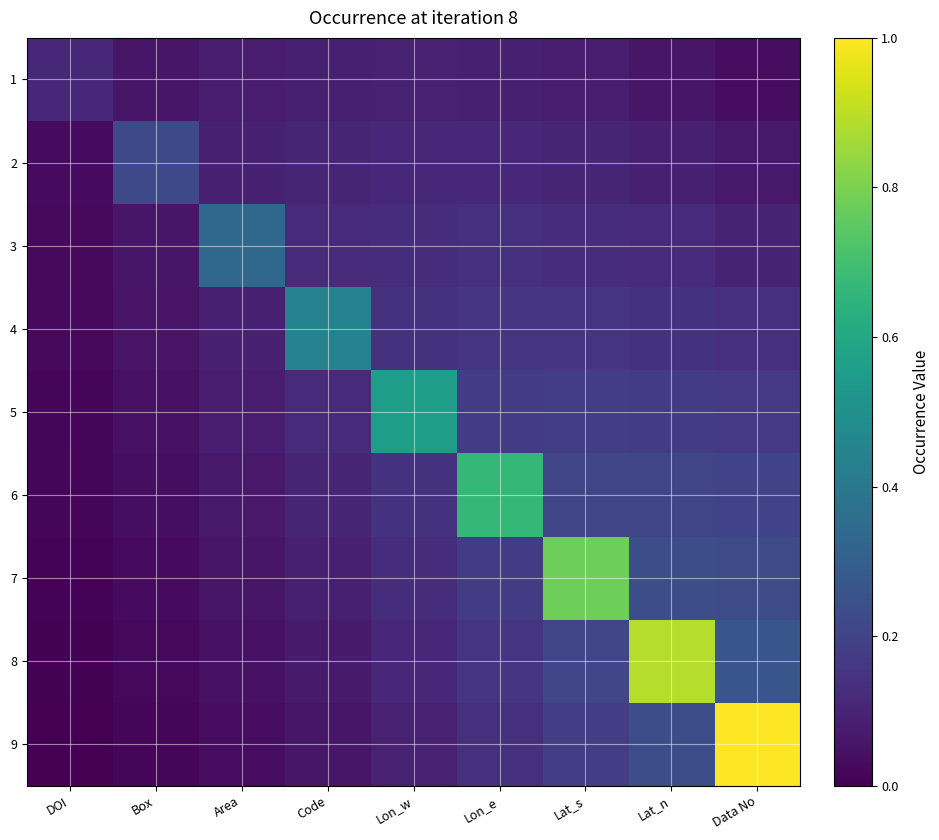

What is the greatest value displayed?

1.0